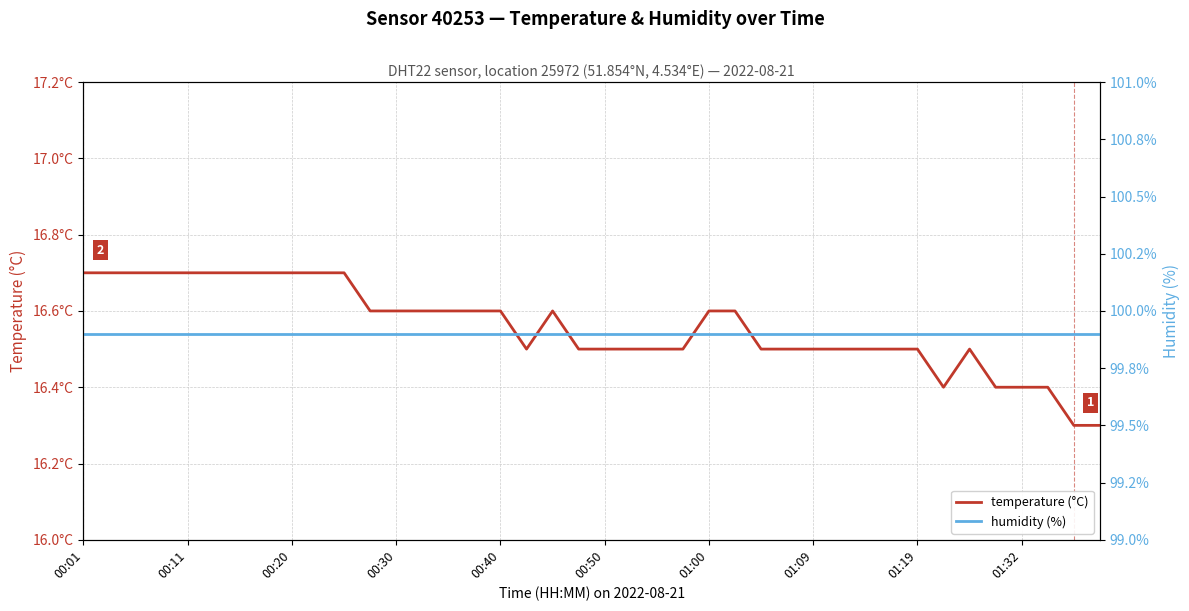

At which label is humidity (%) closest to 99?

00:01